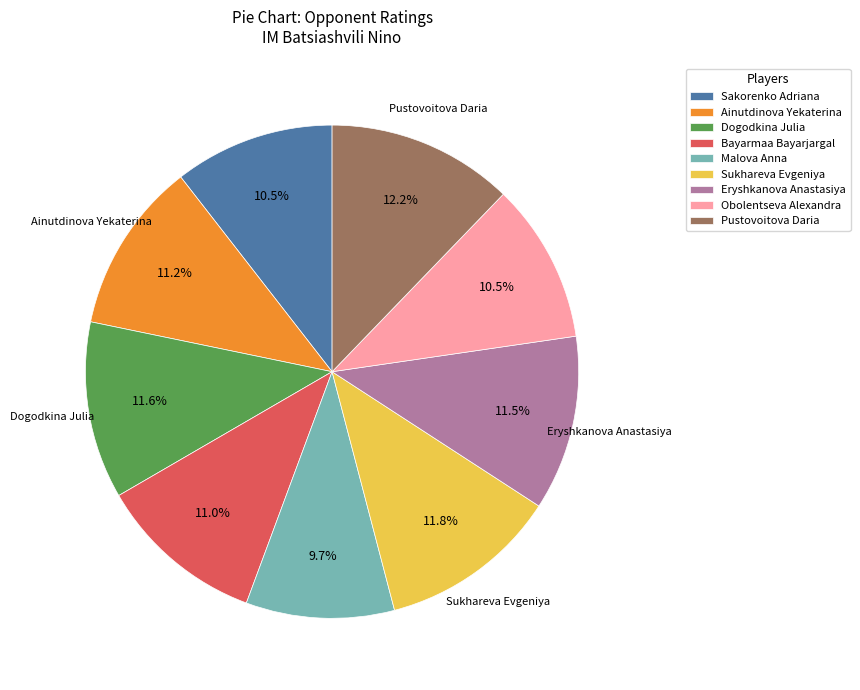

Which category has the smallest portion of the pie?

Malova Anna